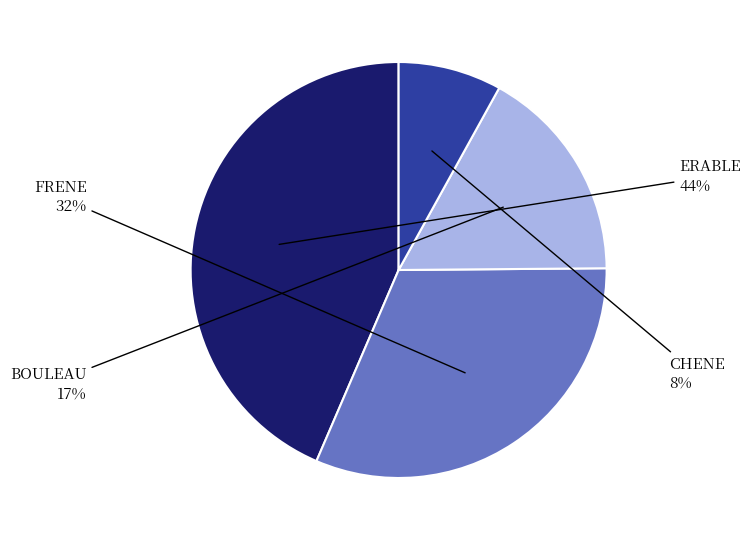

Does any single category account for the majority?

No